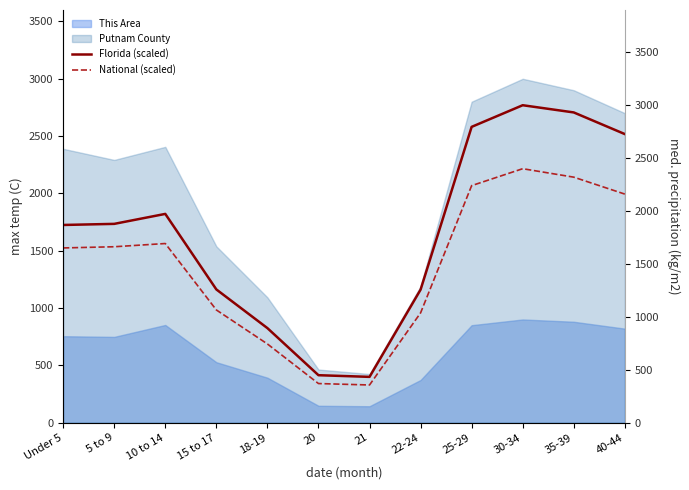

What is the sum of all Florida (scaled) values?

21463.9